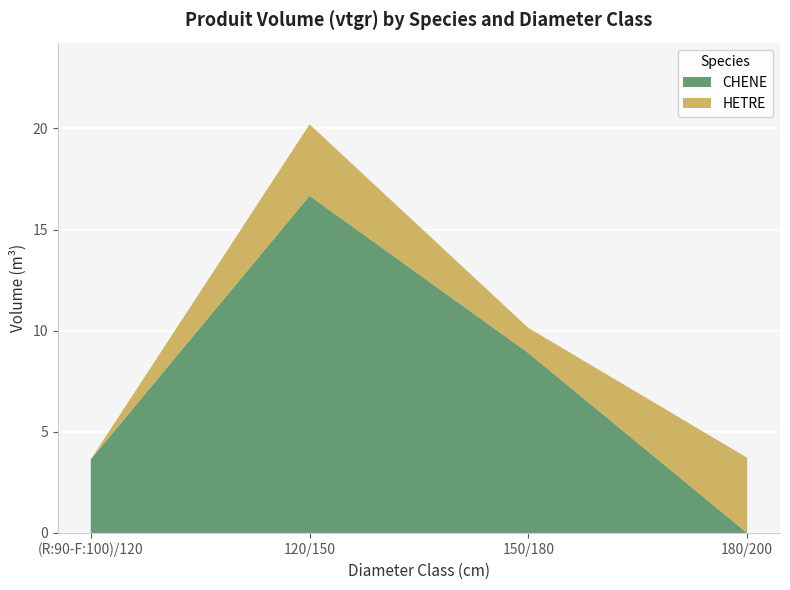

Reading left to right, transcribe the values for CHENE.

(R:90-F:100)/120=3.6	120/150=16.7	150/180=8.9	180/200=0.0